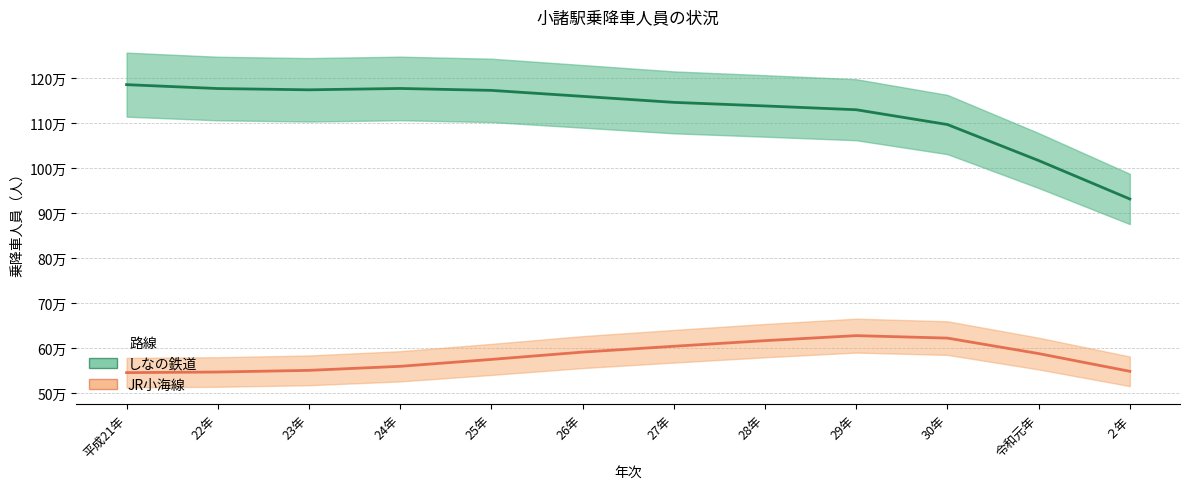

Is this an area chart (filled region under the line)?

No